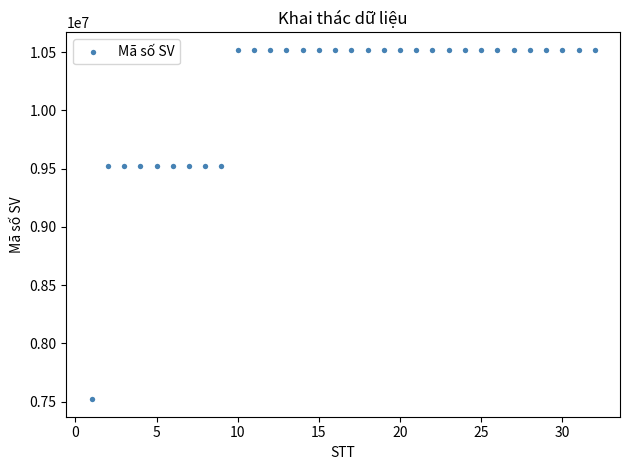

What is the range of X values (max minus min)?

31